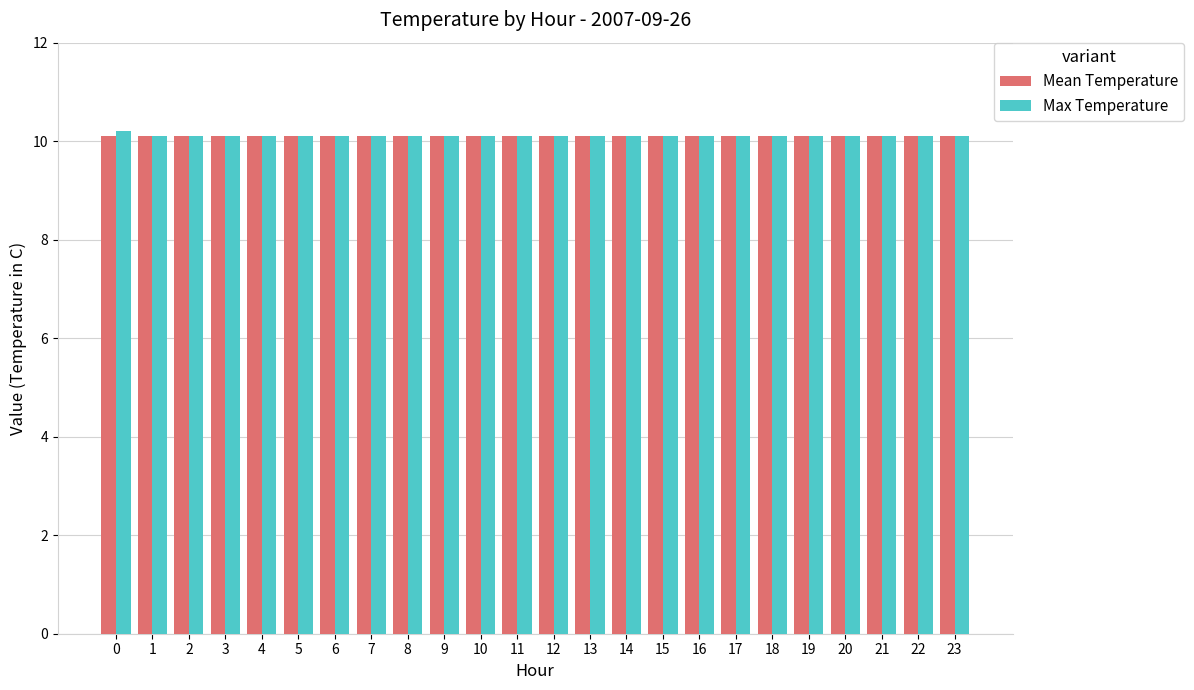

The value of Mean Temperature at 16 is 10.1. True or false?

True